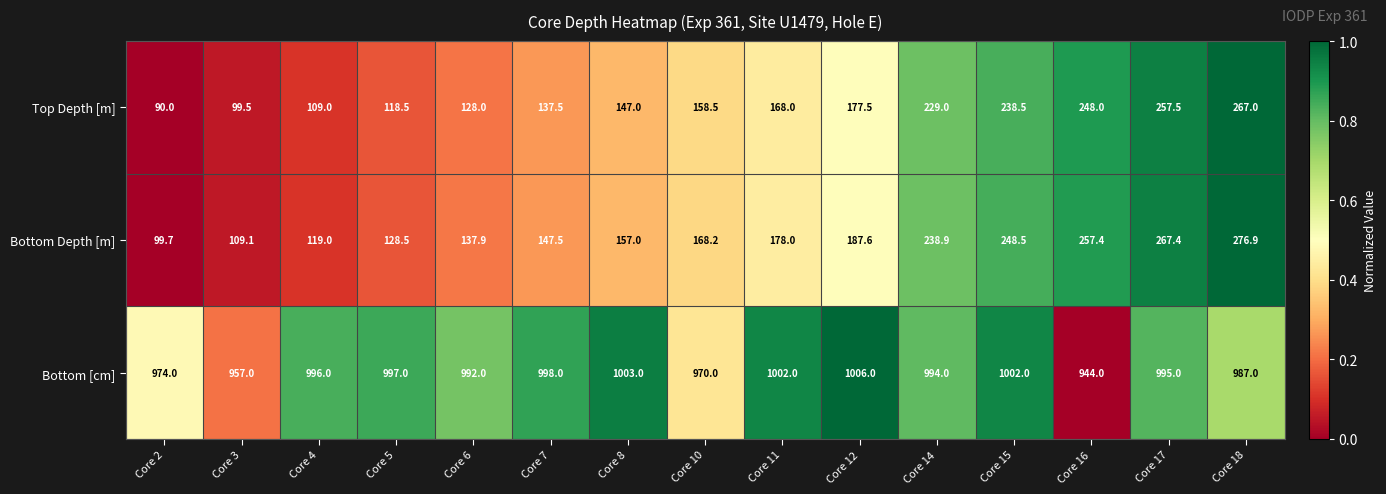

Count the number of categories in the chart.

15